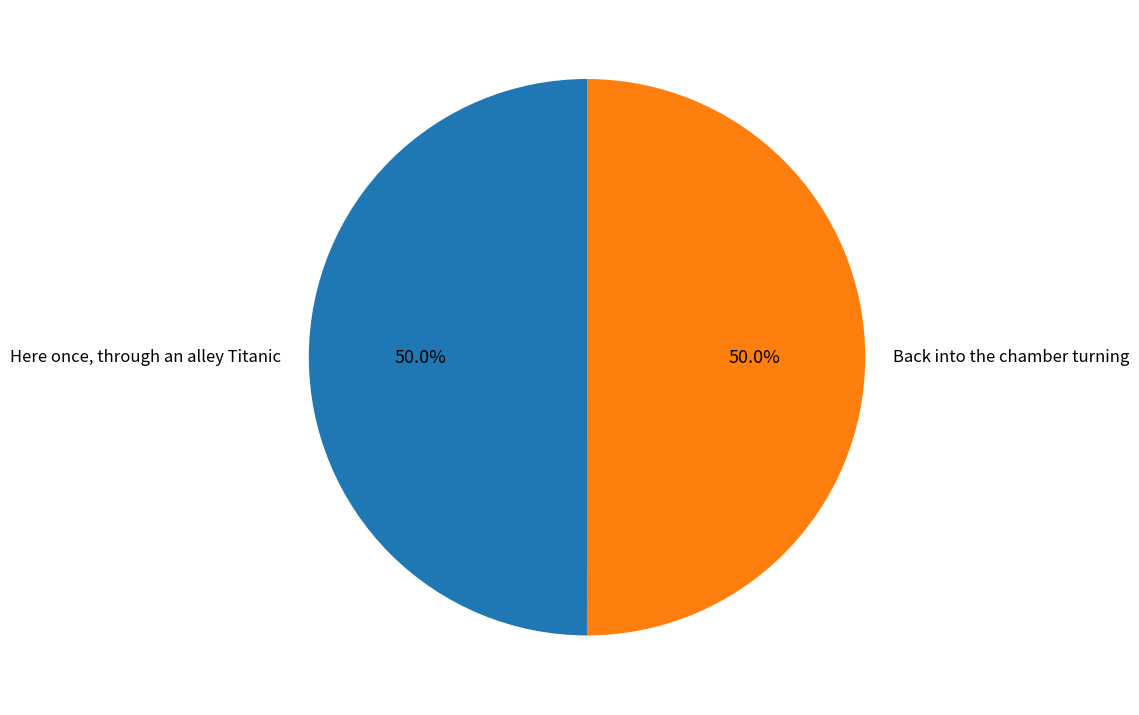

What is the total percentage of Here once, through an alley Titanic and Back into the chamber turning?

100.0%